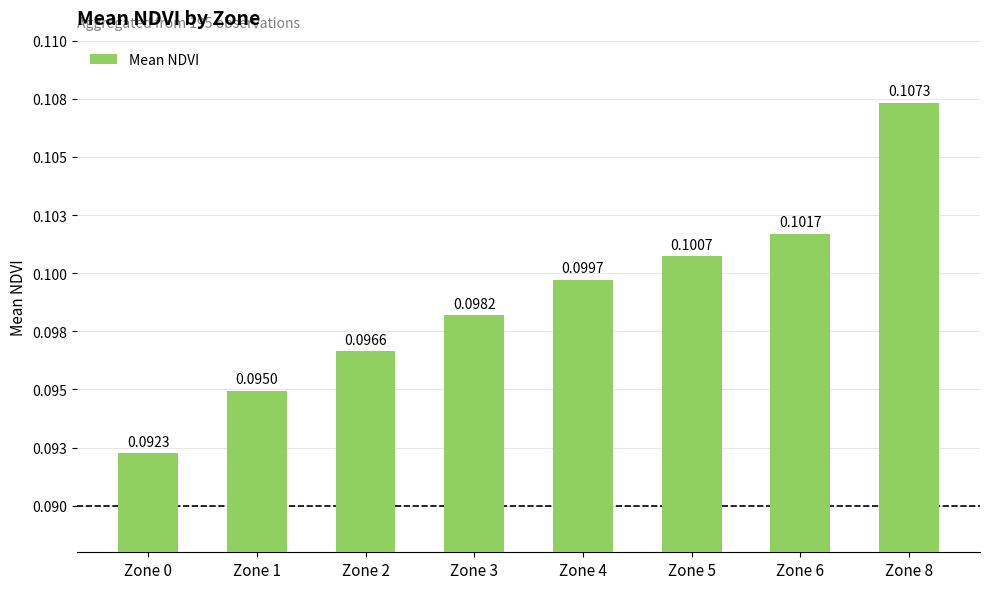

Rank the categories by value from highest to lowest.

Zone 8, Zone 6, Zone 5, Zone 4, Zone 3, Zone 2, Zone 1, Zone 0